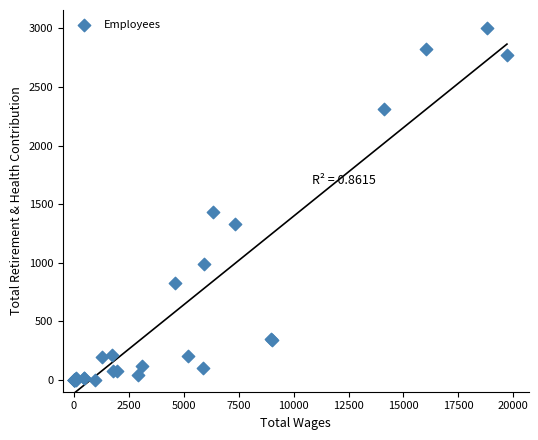

What Y value in the scatter plot is closest to 1500?

1435